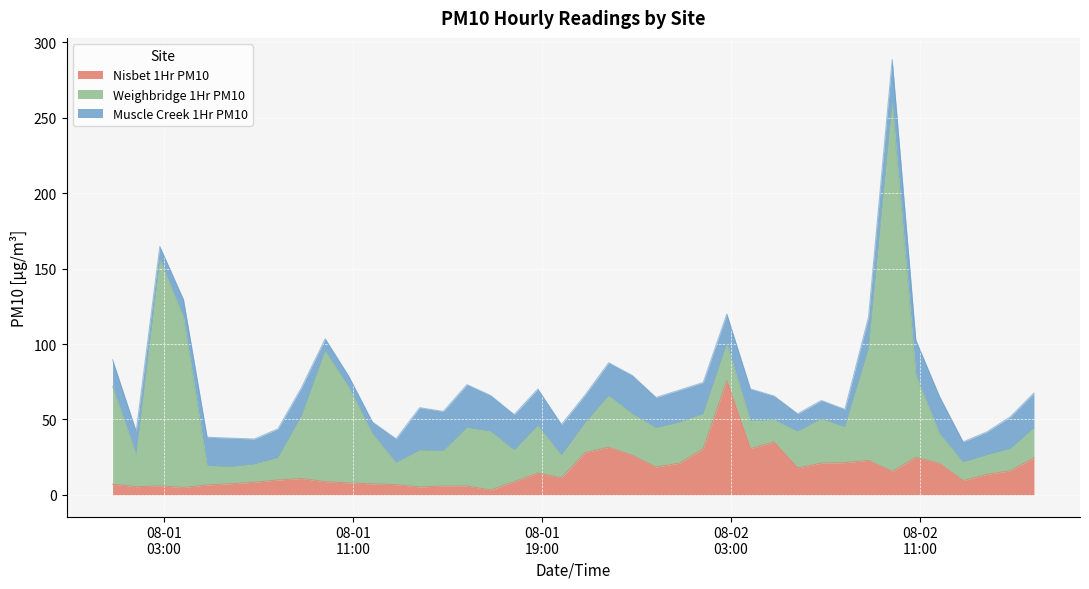

Does the chart display data point markers on the line(s)?

No